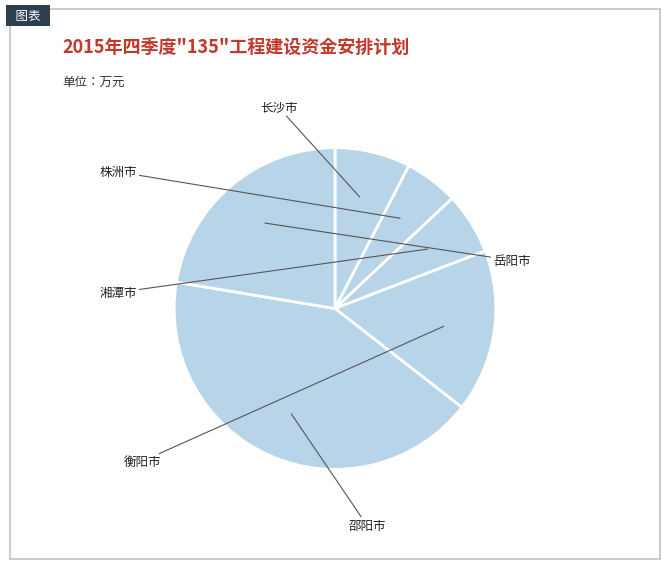

Count the number of slices in the pie.

6